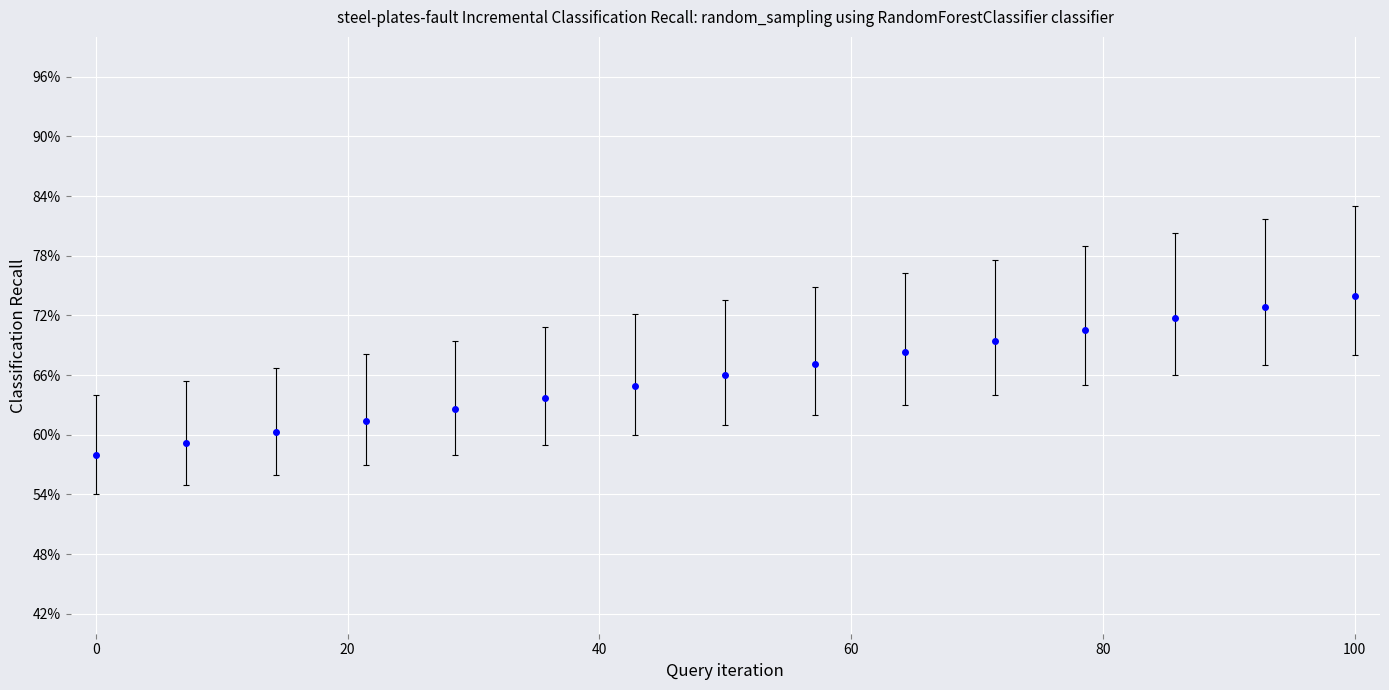

Is this an area chart (filled region under the line)?

No